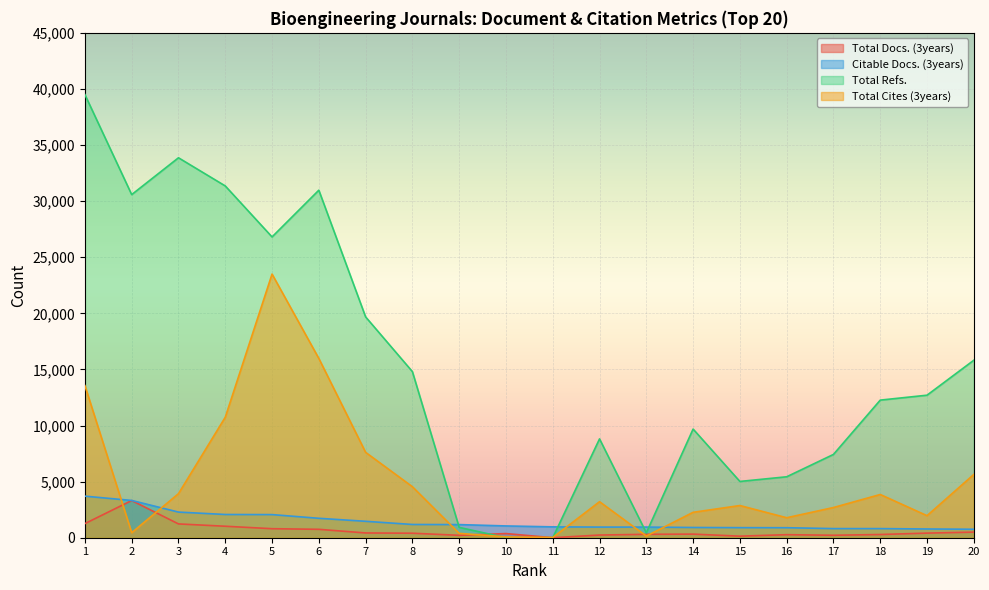

True or false: Total Refs. has more than 1 interior local peaks.

True